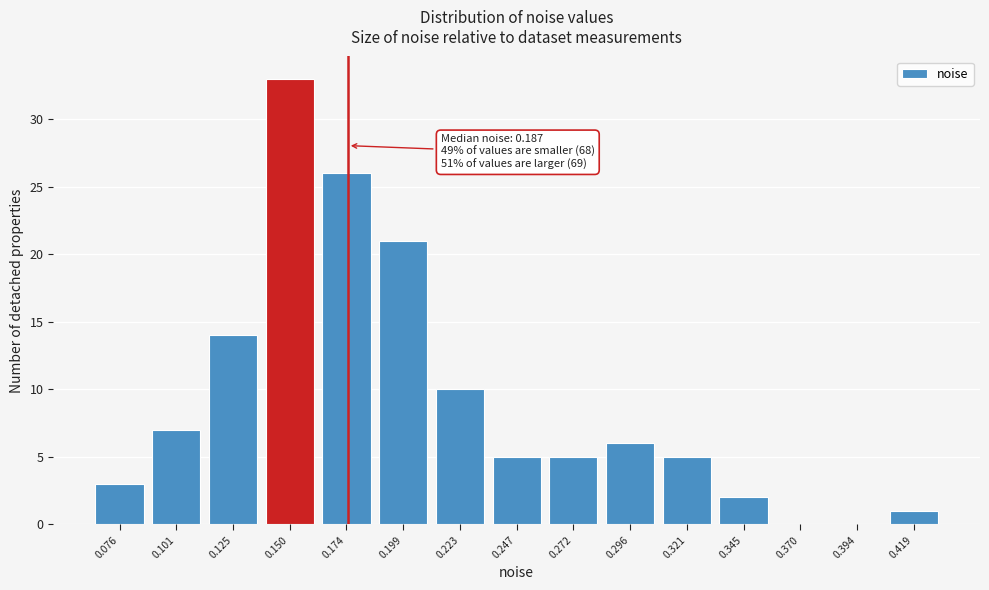

Reading left to right, list all the values displayed in this chart.

0.076=3	0.101=7	0.125=14	0.150=33	0.174=26	0.199=21	0.223=10	0.247=5	0.272=5	0.296=6	0.321=5	0.345=2	0.370=0	0.394=0	0.419=1